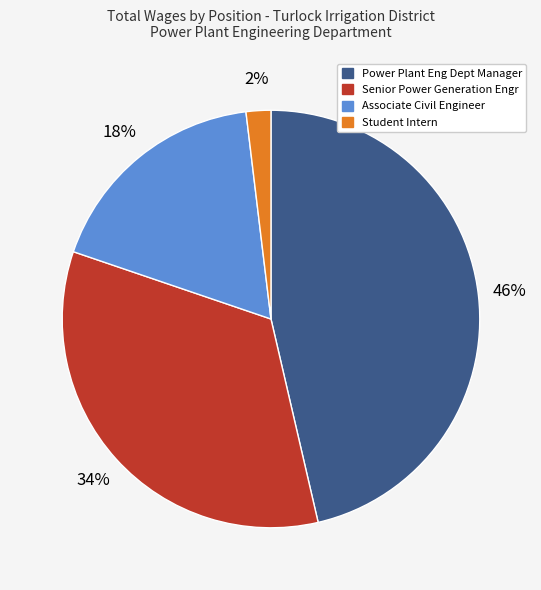

What is the ratio of the value at Power Plant Eng Dept Manager to the value at Senior Power Generation Engr?

1.4